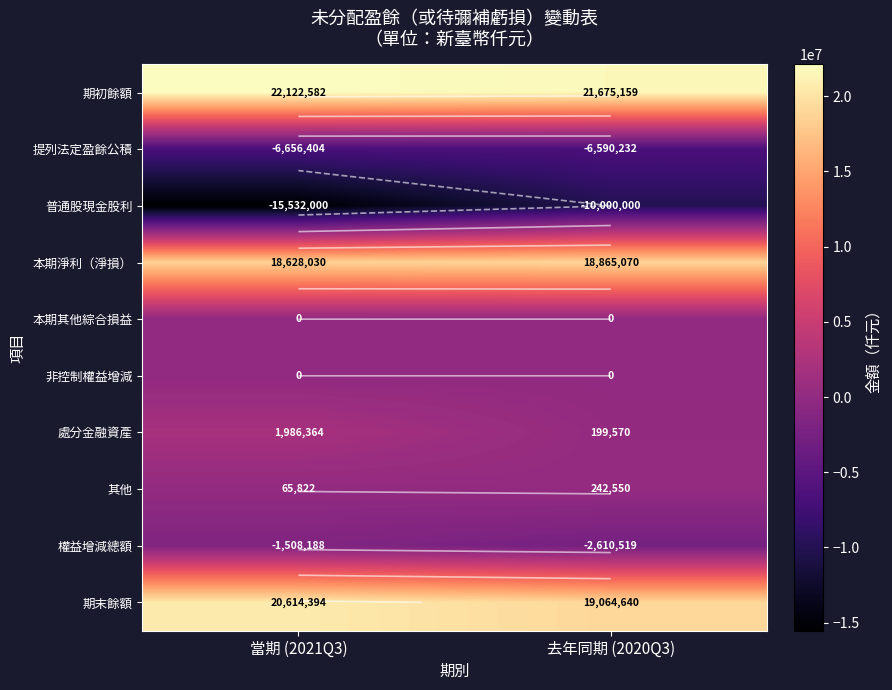

What is the spread (max minus min) of values at 去年同期 (2020Q3)?

31675159